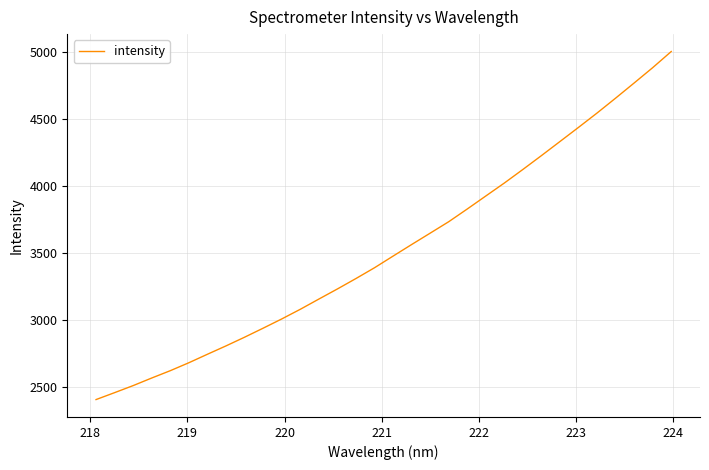

What is the smallest value displayed?

2407.8